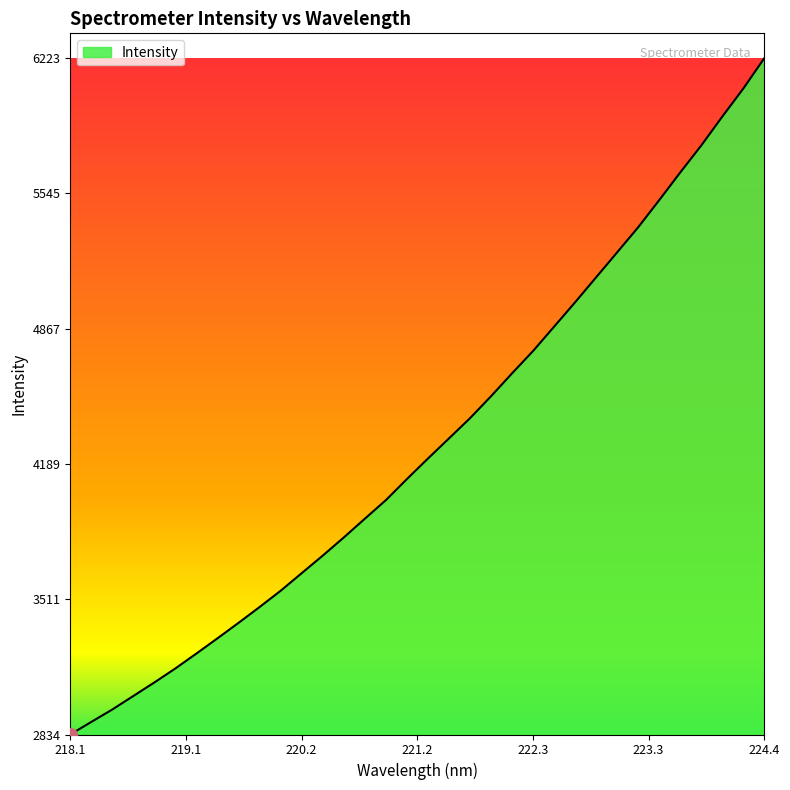

What is the smallest value displayed?

2833.6